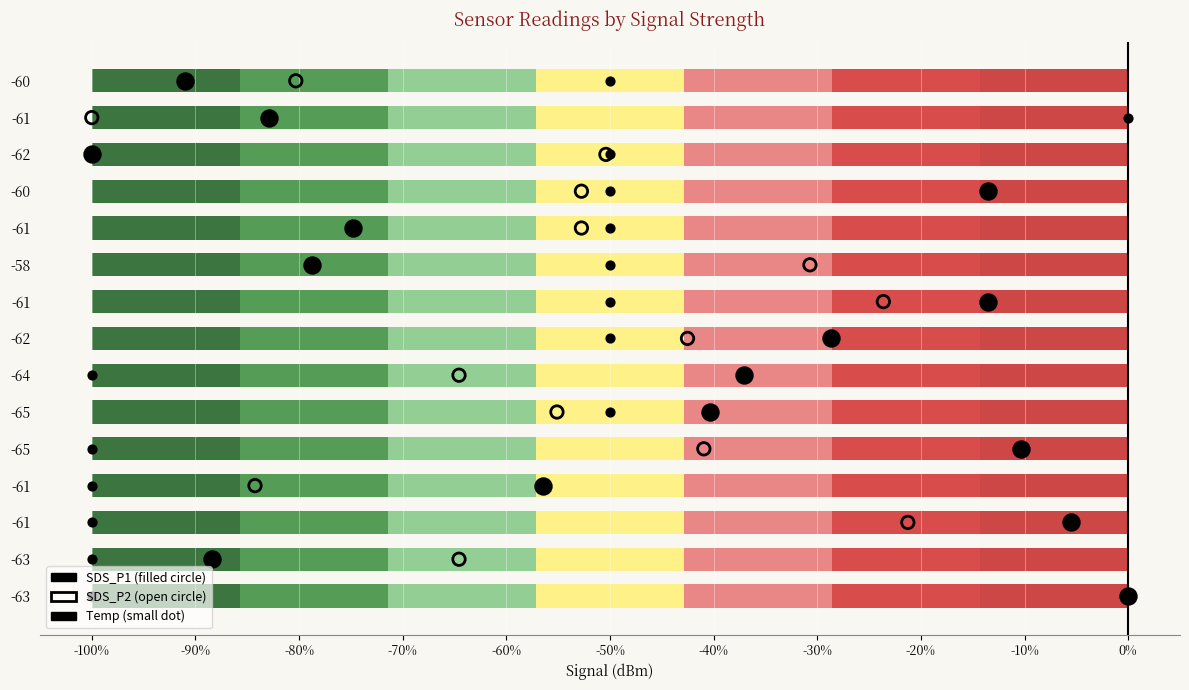

Which series has the largest total across all categories?

SDS_P1